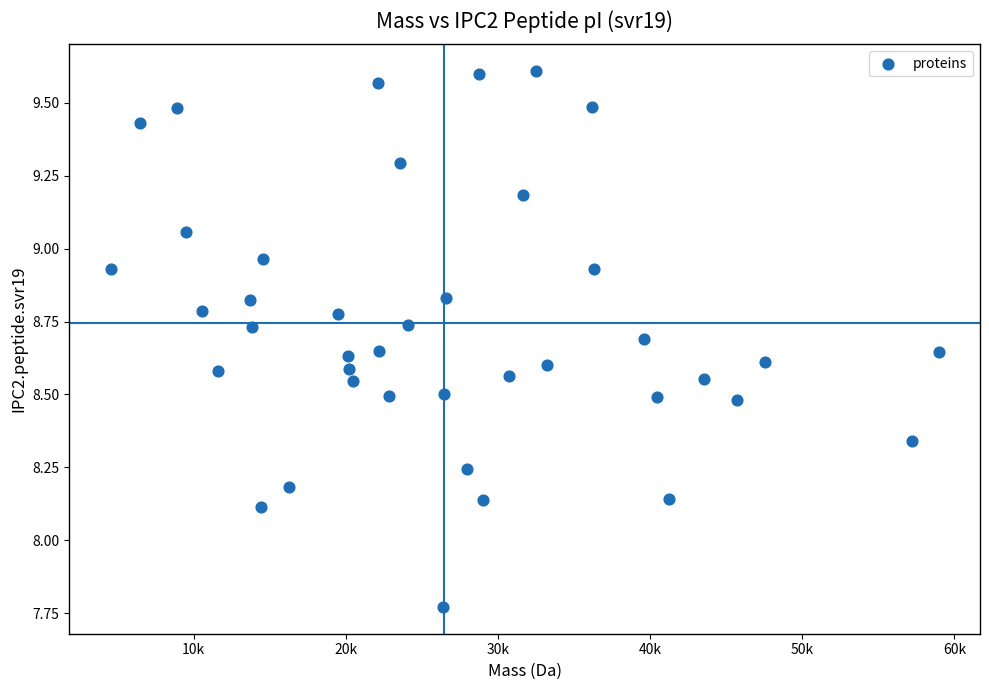

What is the range of Y values (max minus min)?

1.8